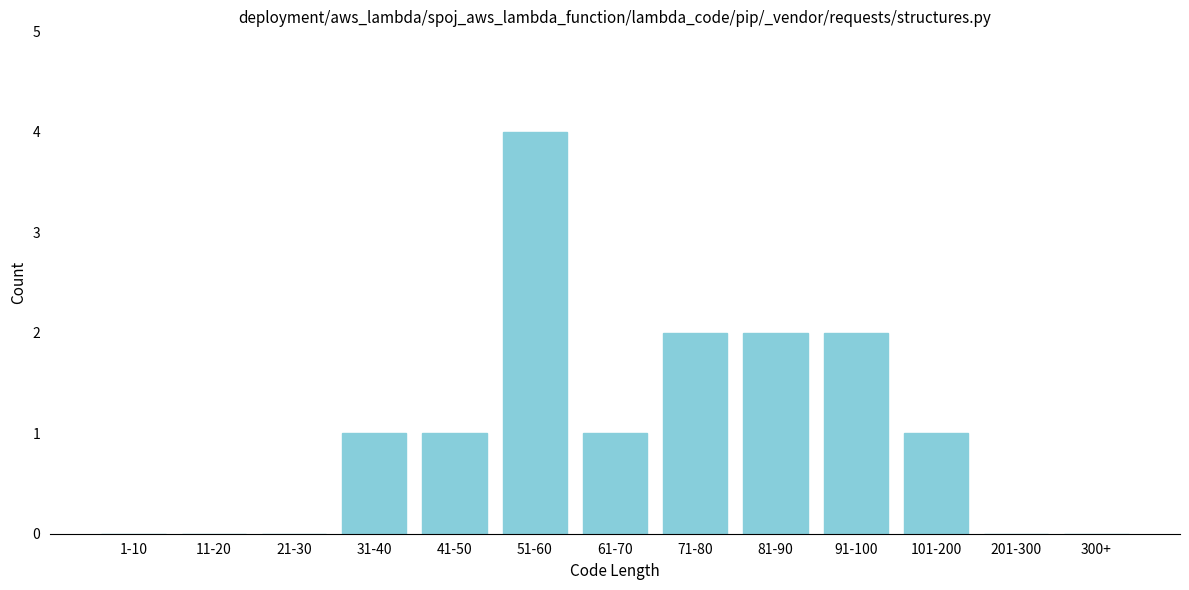

Reading left to right, extract all data points from this chart.

1-10=0	11-20=0	21-30=0	31-40=1	41-50=1	51-60=4	61-70=1	71-80=2	81-90=2	91-100=2	101-200=1	201-300=0	300+=0